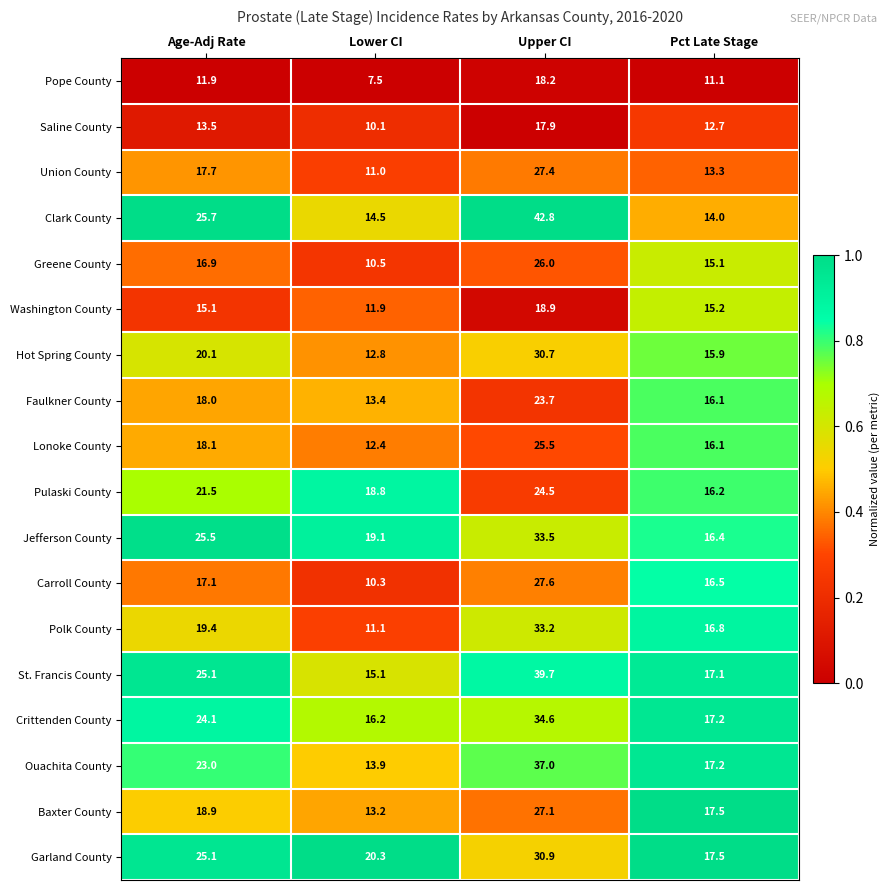

What is the sum of all Baxter County values?

76.7